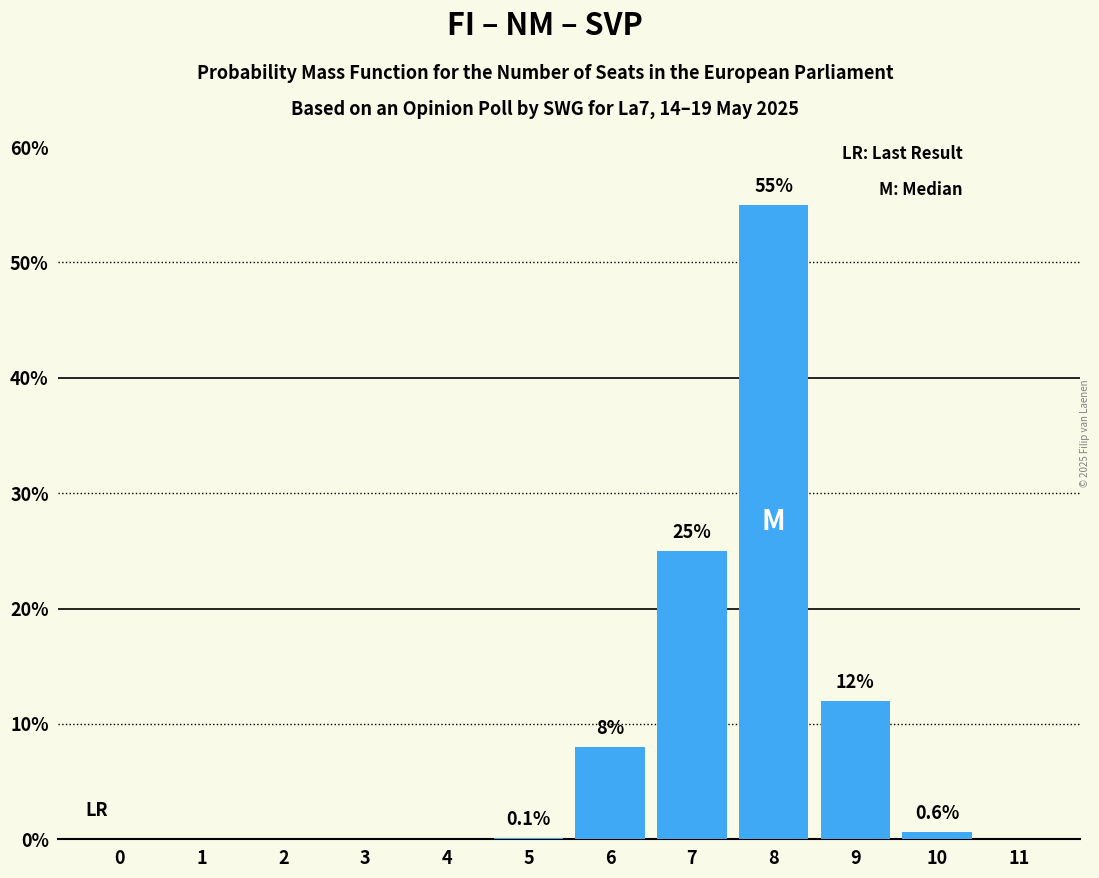

Reading left to right, what are all the values shown in this chart?

0=0.0	1=0.0	2=0.0	3=0.0	4=0.0	5=0.1	6=8.0	7=25.0	8=55.0	9=12.0	10=0.6	11=0.0